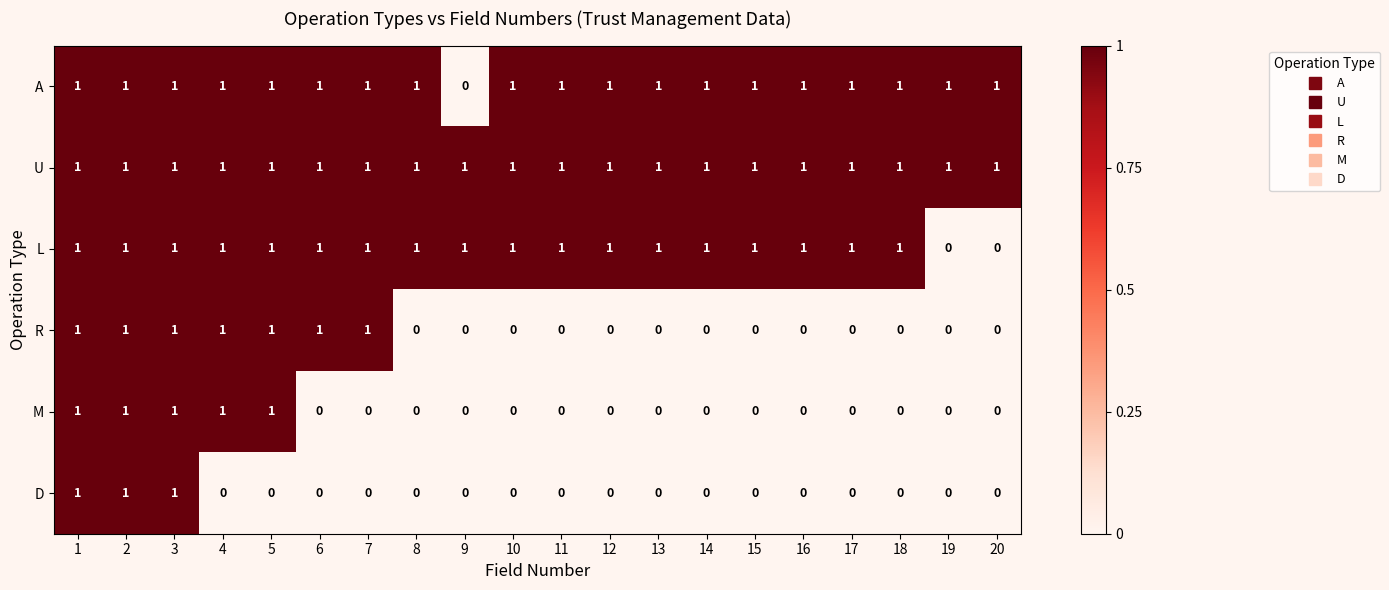

Which series has the largest total across all categories?

U